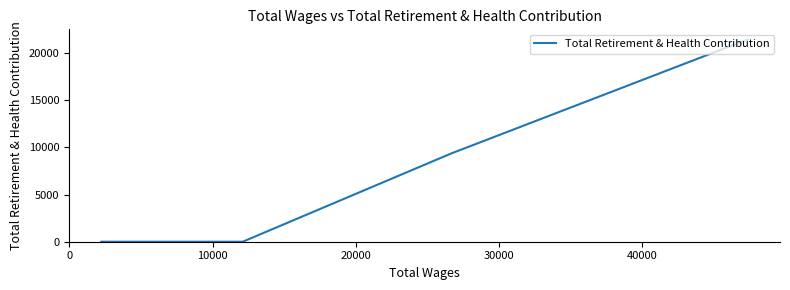

Is it true that the value at 0 is 4111?

False